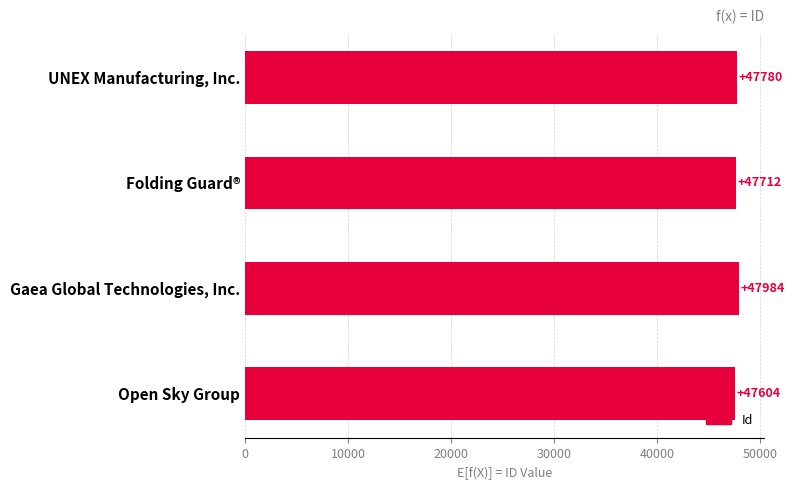

What is the difference between the maximum and minimum values?

380